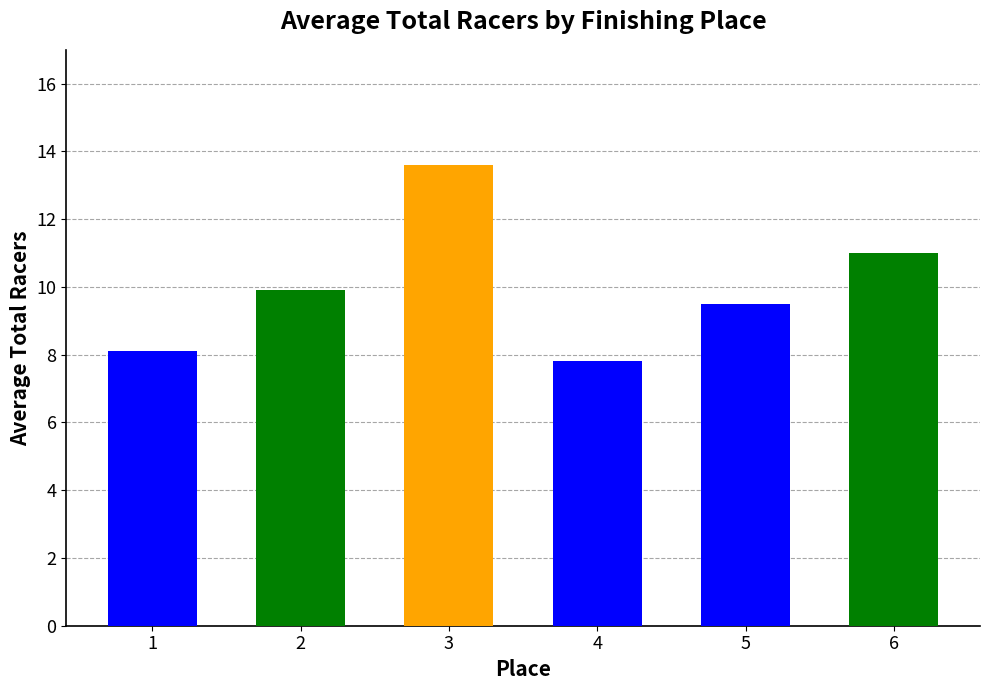

How many data points are less than 9?

2